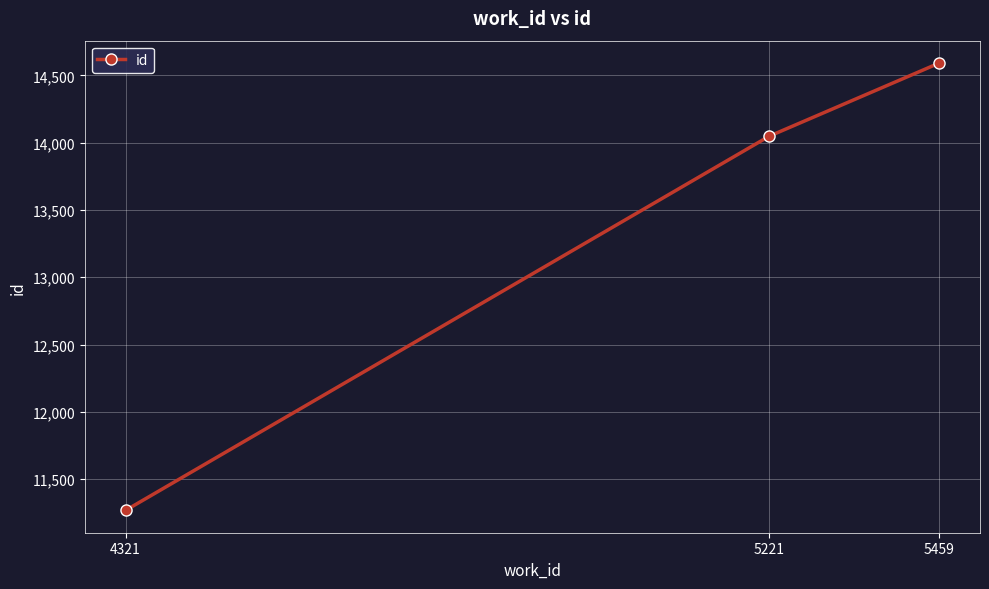

The value at 4321 is 11268. True or false?

True